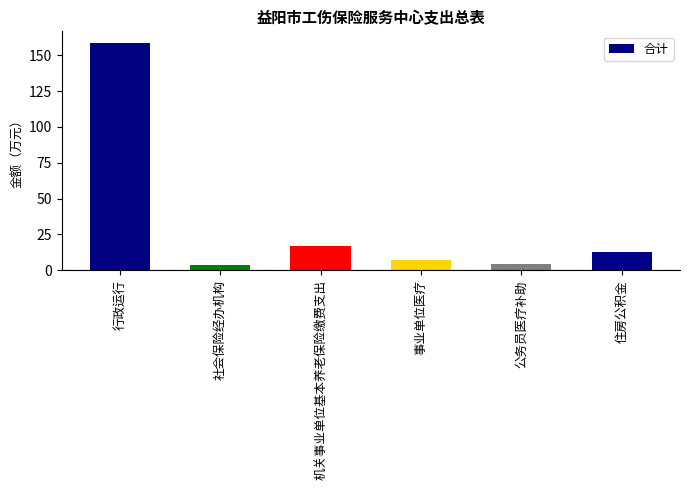

What is the minimum value shown in the chart?

3.5